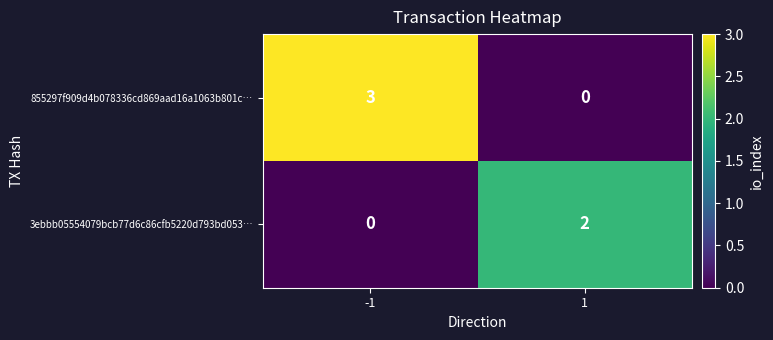

At 1, list the series in order from largest to smallest.

3ebbb05554079bcb77d6c86cfb5220d793bd053…, 855297f909d4b078336cd869aad16a1063b801c…